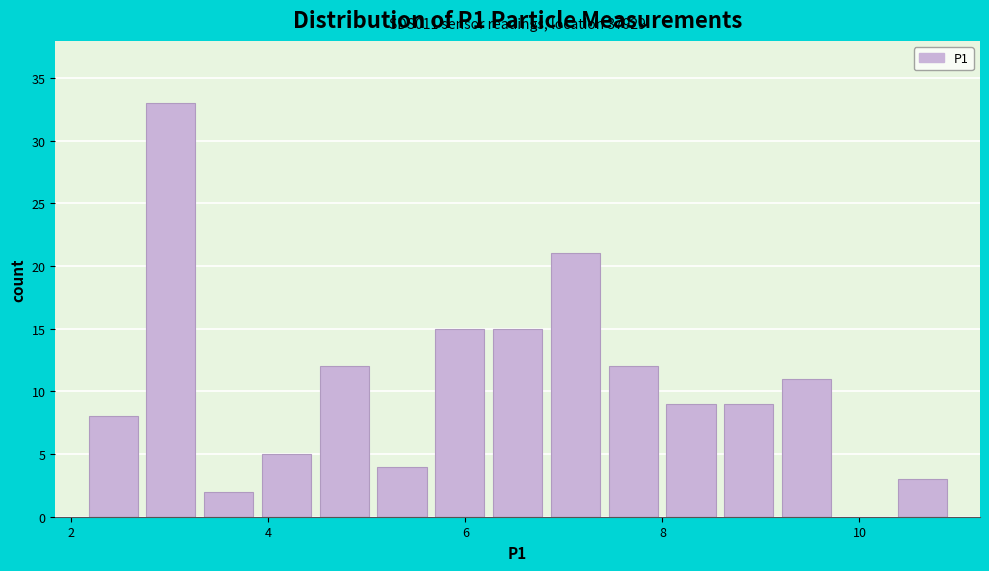

Around what value on the x-axis is the tallest bar? Give the approximate position of its centre, as read against the axis.

3.0